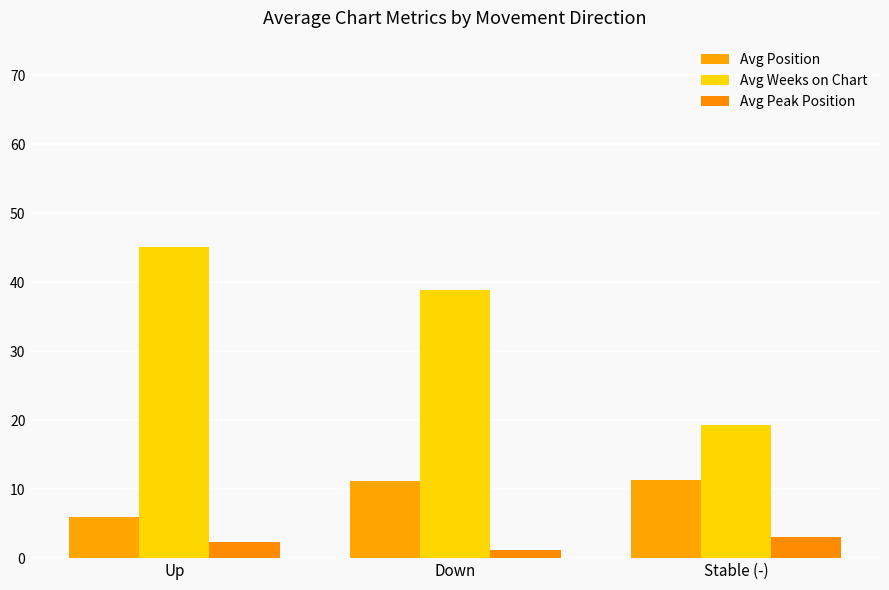

How many bars are there in each group?

3